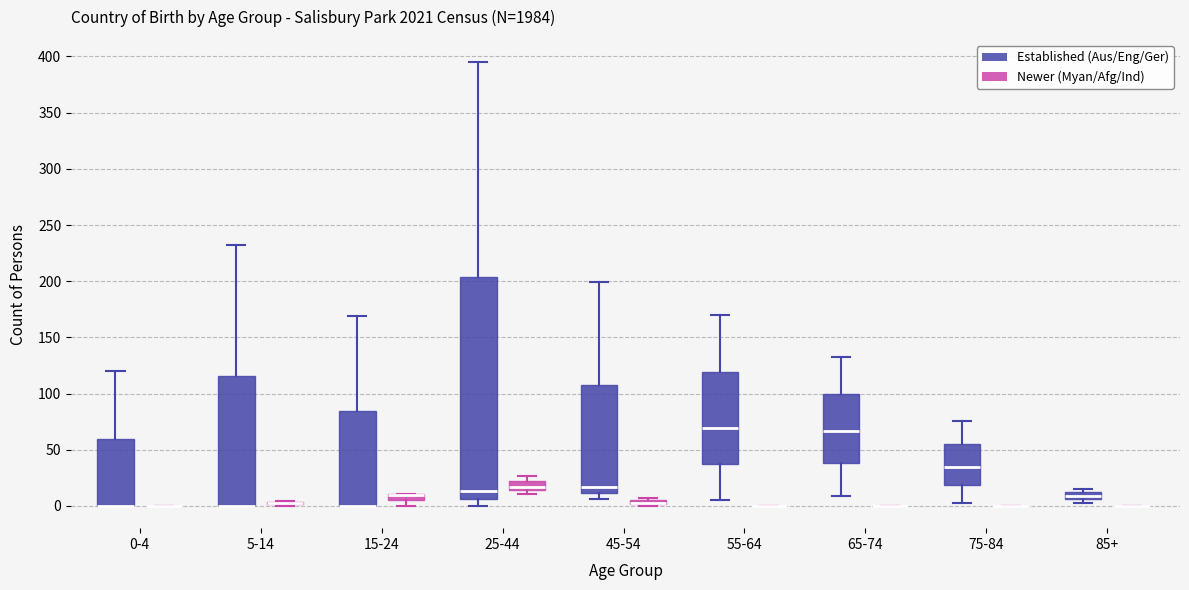

Which box is the tallest, from its lower edge to its upper edge?

25-44 (Established (Aus/Eng/Ger))